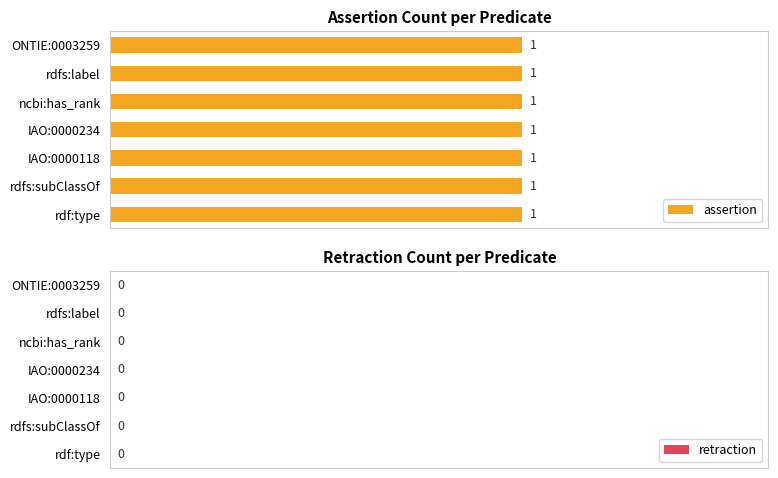

True or false: retraction has a value of 0 at rdfs:subClassOf.

True